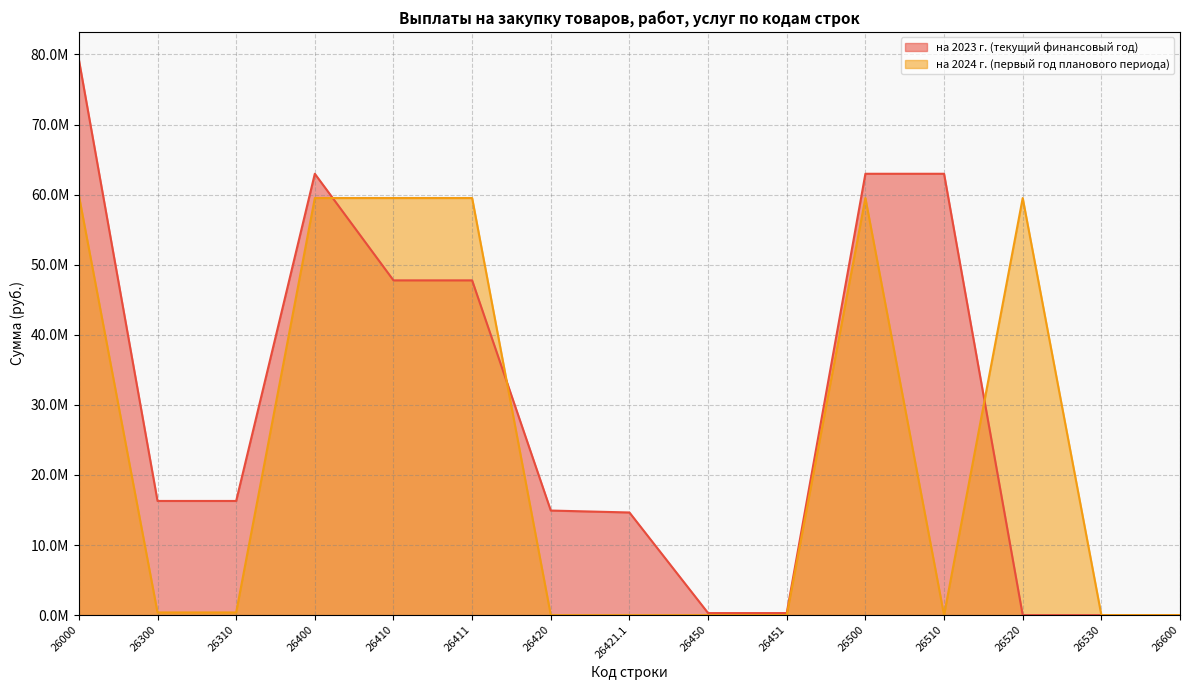

At which category does the chart reach its minimum across all series?

26520